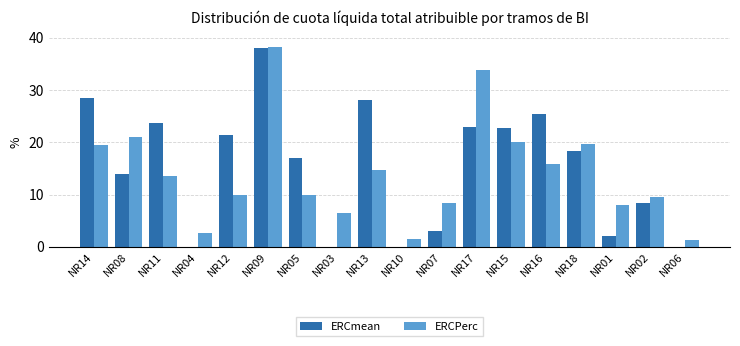

What is the highest value of the ERCPerc series?

38.3